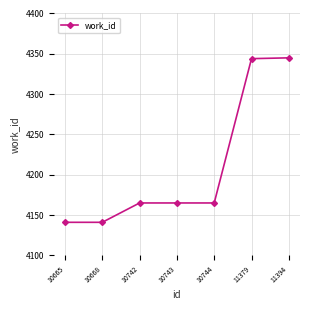

What is the maximum value shown in the chart?

4345